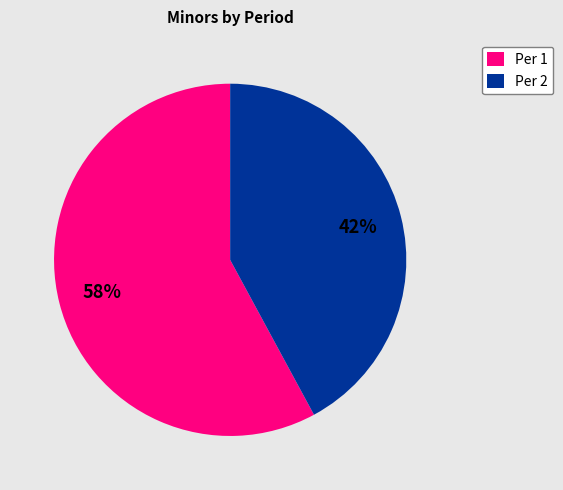

Combined, do Per 2 and Per 1 account for over 50%?

Yes